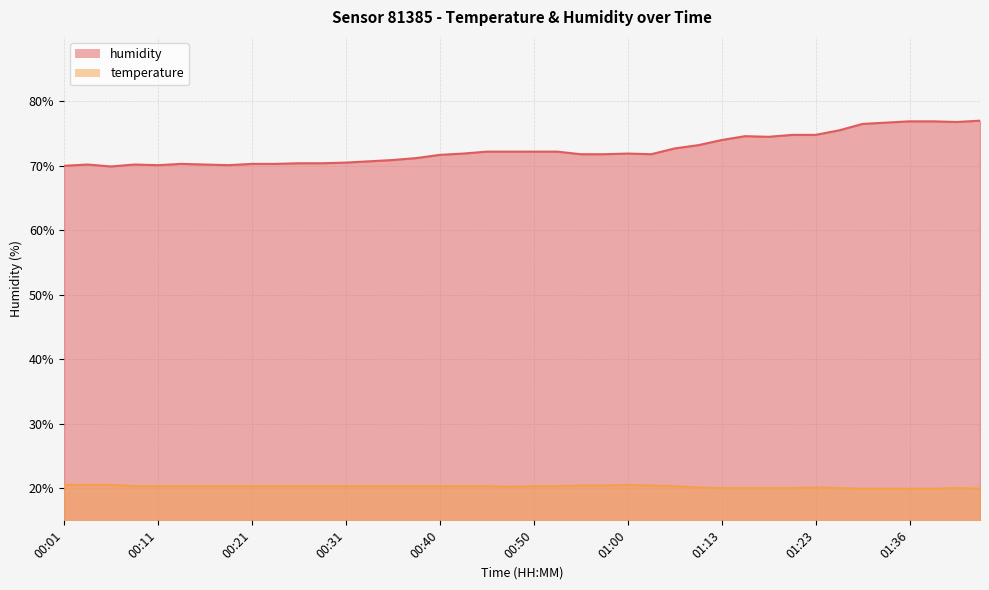

Which label corresponds to the largest value in the chart?

01:44